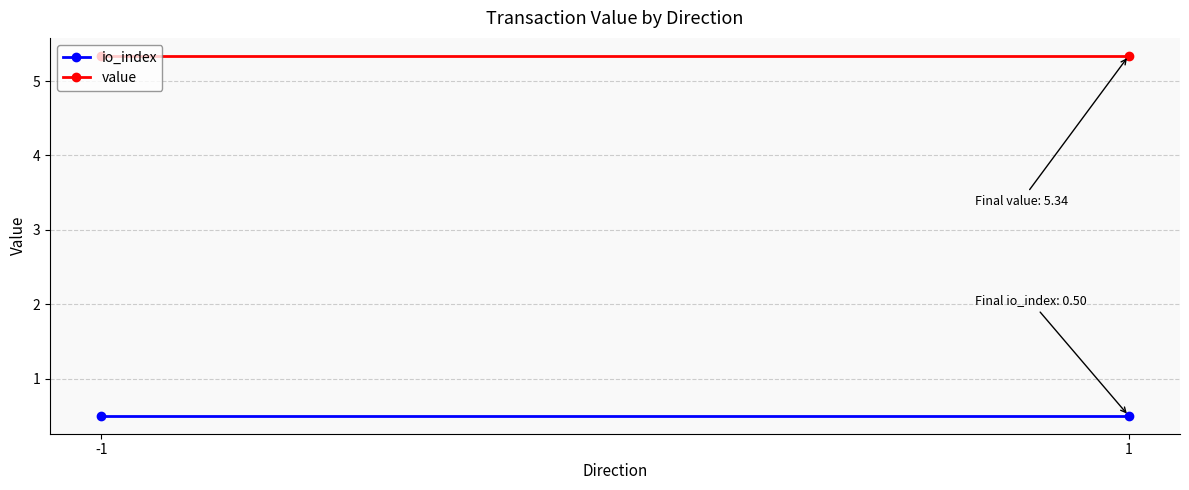

What is the sum of the io_index values at -1 and 1?

1.0